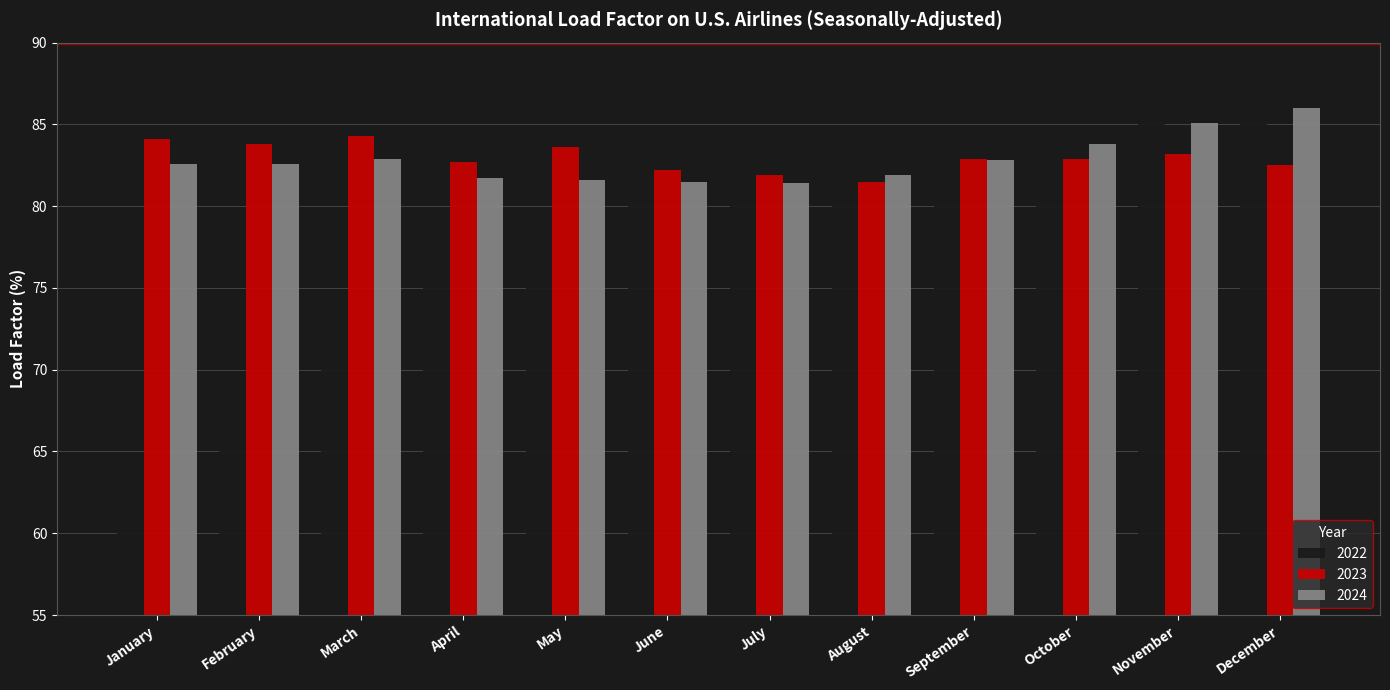

The value of 2023 at August is 108.4. True or false?

False